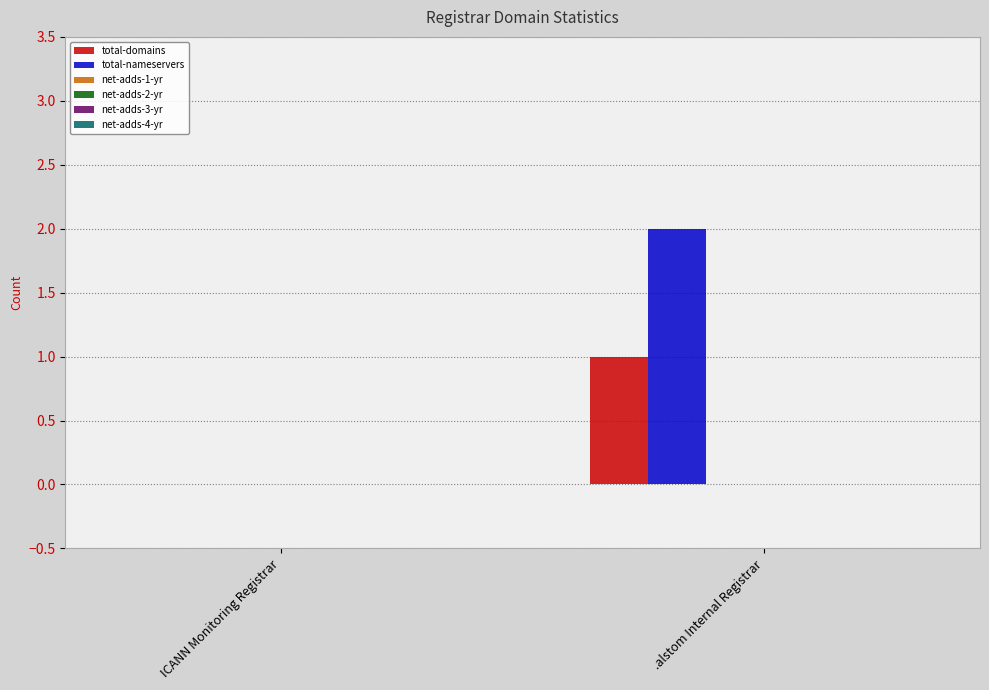

Is the value of total-domains at .alstom Internal Registrar greater than the value of total-nameservers at ICANN Monitoring Registrar?

Yes